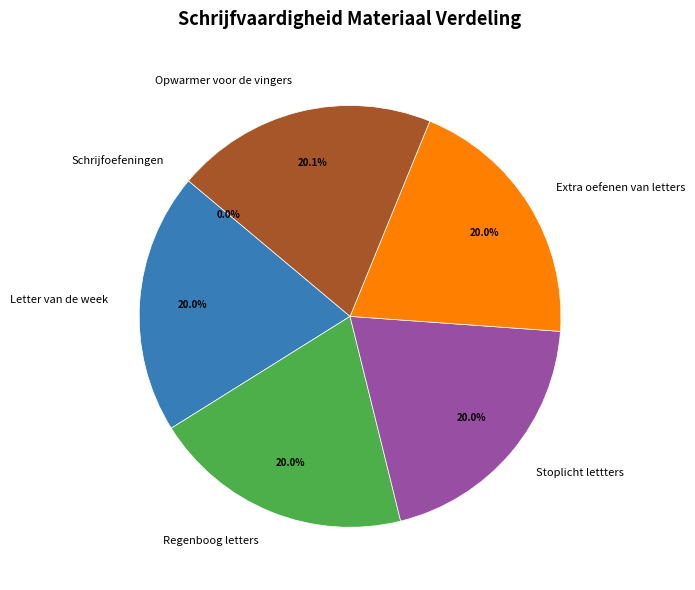

Approximately how many times larger is the value at Stoplicht lettters compared to Opwarmer voor de vingers?

1.0